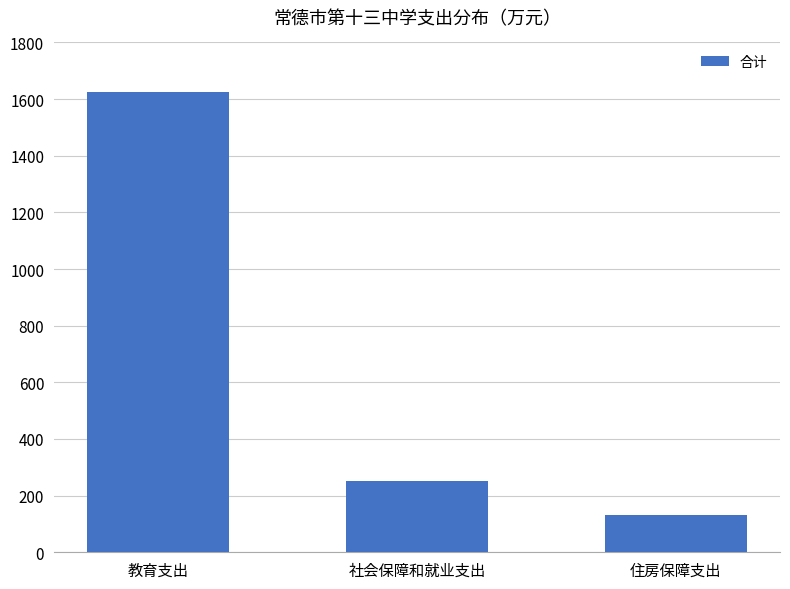

Is it true that the value at 住房保障支出 is 203.6?

False